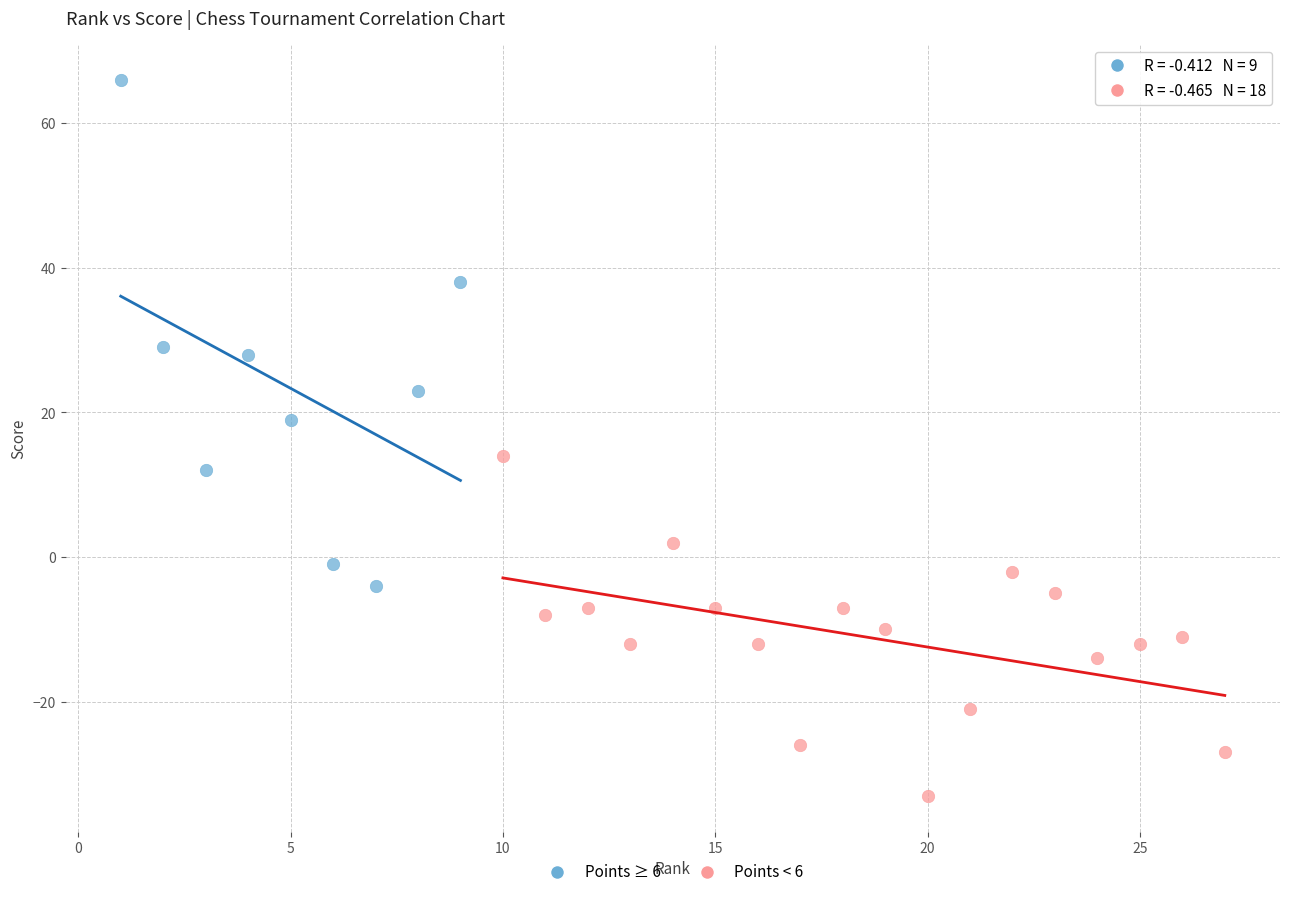

Which series reaches the minimum Y coordinate?

Points < 6